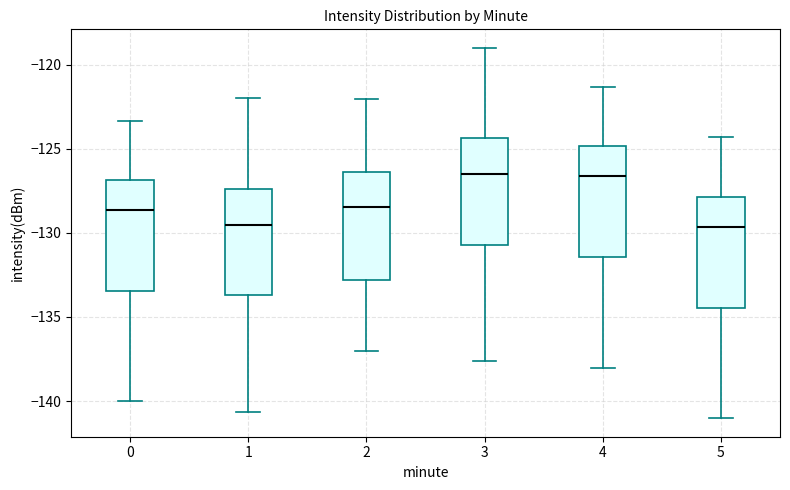

Where is the upper edge of the box at x = 5 on the y-axis? The values are not printed on the chart, so give them approximately, as read against the axis.

-128.0